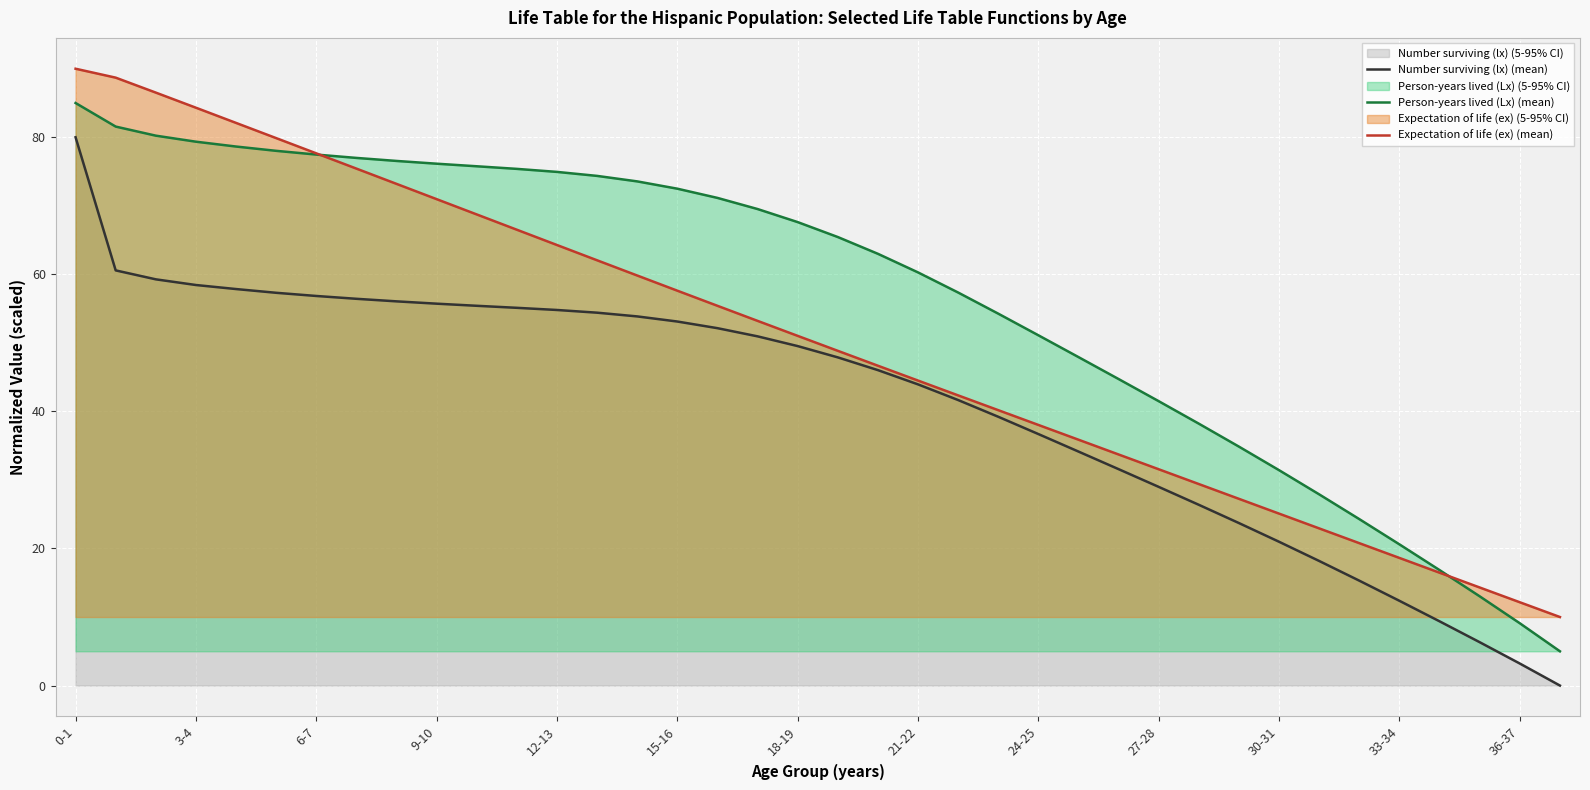

True or false: Number surviving (lx) (mean) and Expectation of life (ex) (mean) intersect in this chart.

False